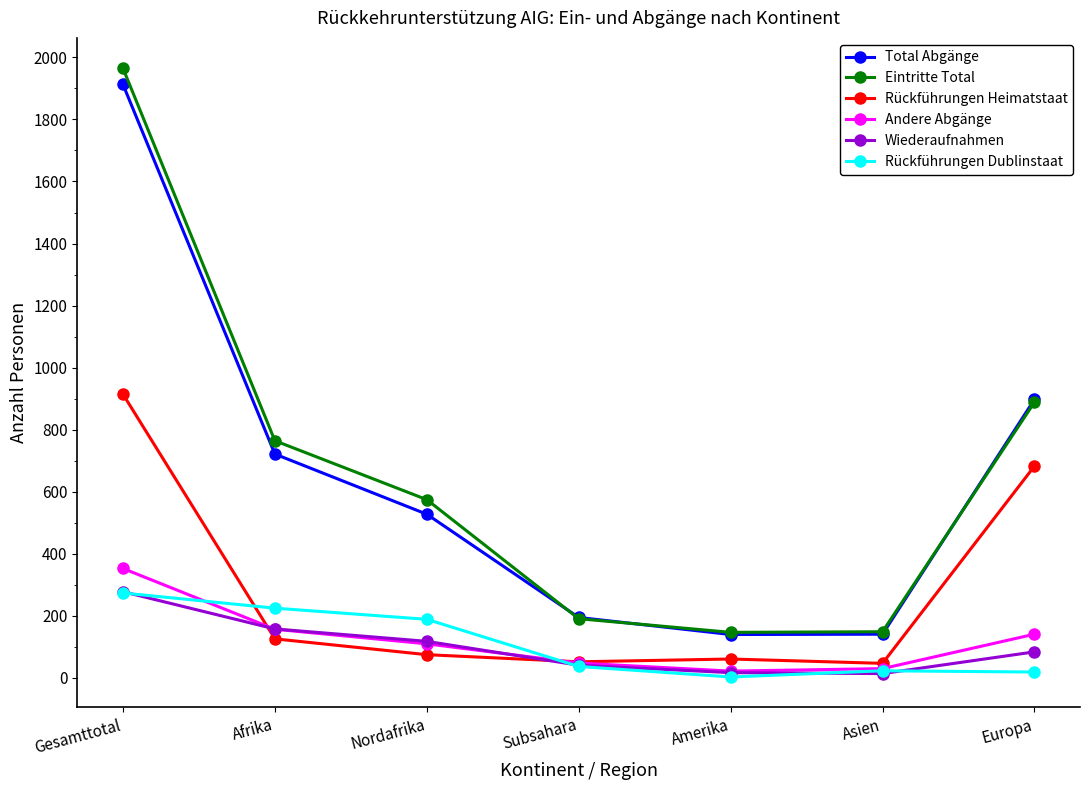

What is the maximum value shown in the chart?

1965